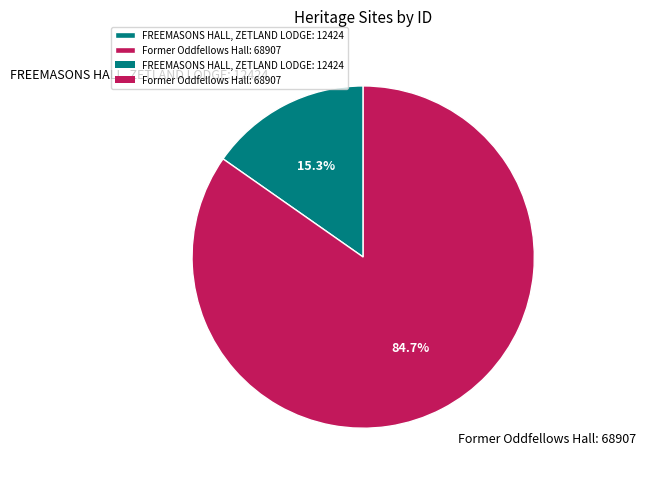

Rank the categories by value from highest to lowest.

Former Oddfellows Hall, FREEMASONS HALL, ZETLAND LODGE